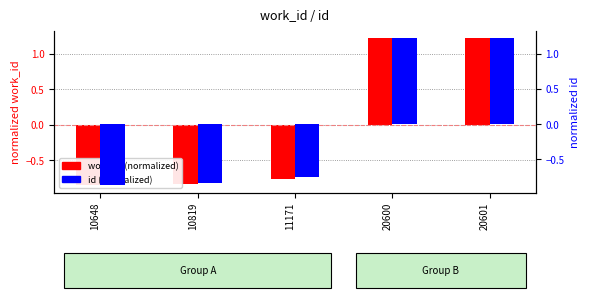

Reading left to right, extract all data points from this chart.

work_id (normalized): -0.9	-0.8	-0.8	1.2	1.2
id (normalized): -0.9	-0.8	-0.8	1.2	1.2